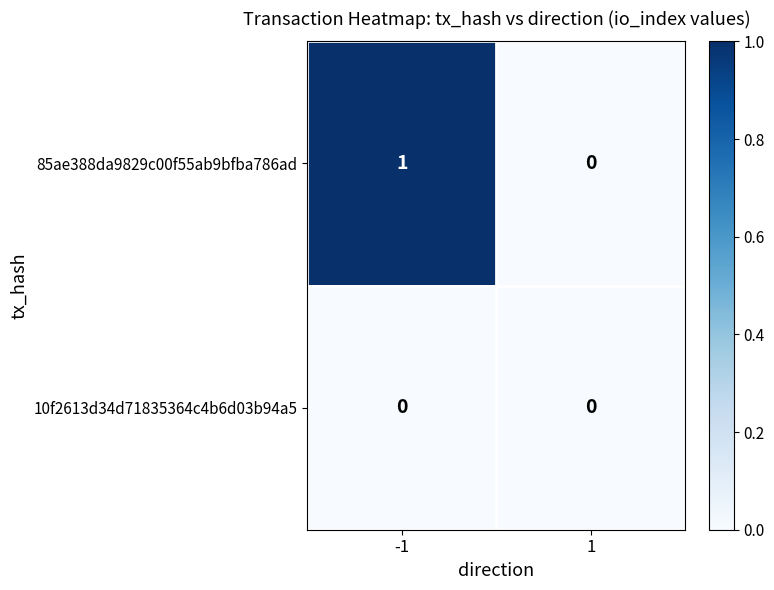

Which series has the largest total across all categories?

85ae388da9829c00f55ab9bfba786ad